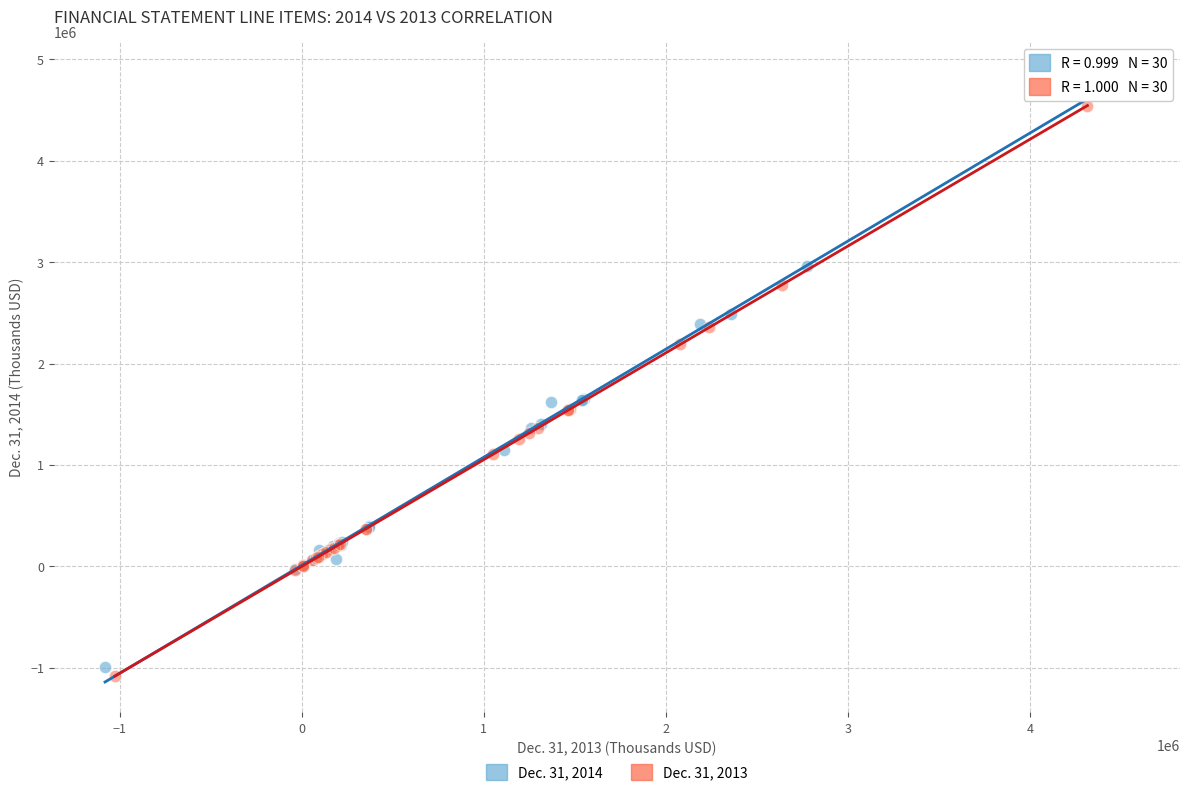

Which series has the widest spread of Y values?

Dec. 31, 2014